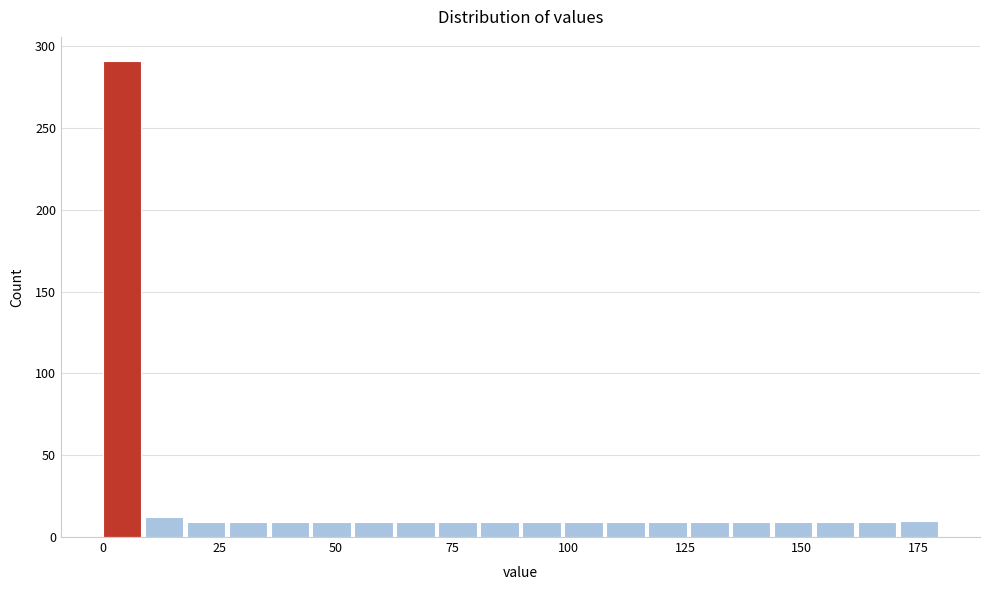

Read against the x-axis, roughly where is the centre of the tallest bar?

5